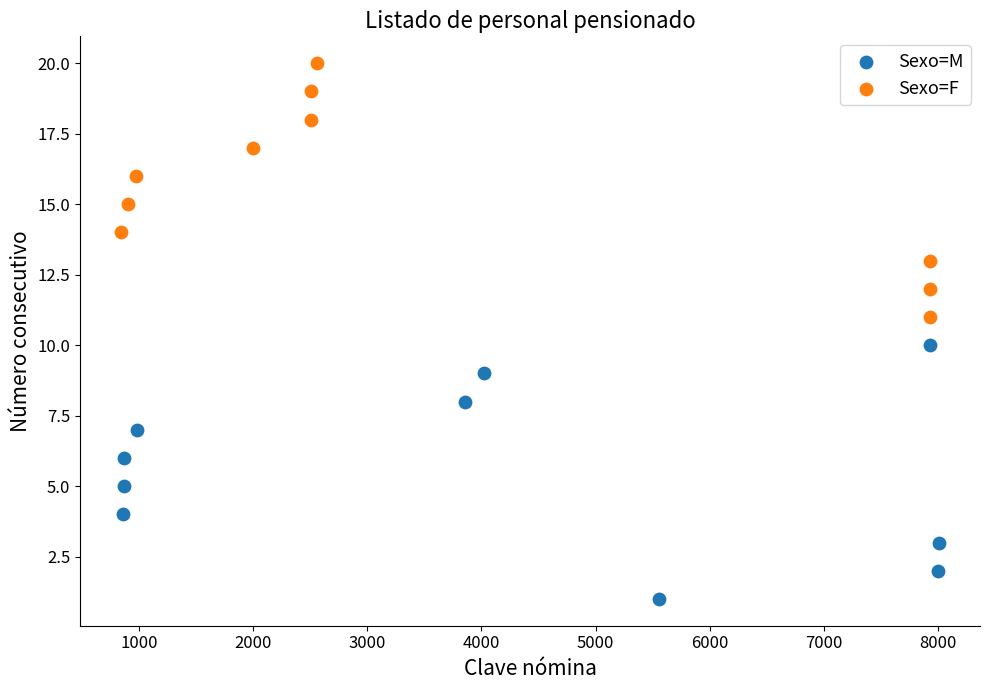

Which series reaches the maximum Y coordinate?

Sexo=F